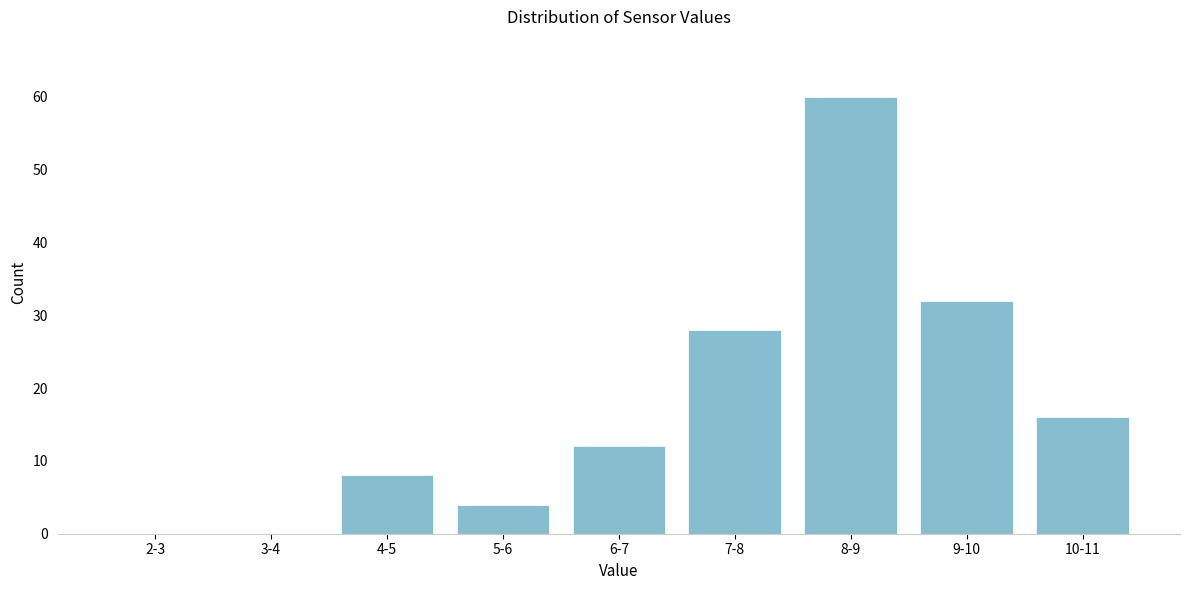

Reading right to left, transcribe all the data shown in this chart.

10-11=16	9-10=32	8-9=60	7-8=28	6-7=12	5-6=4	4-5=8	3-4=0	2-3=0